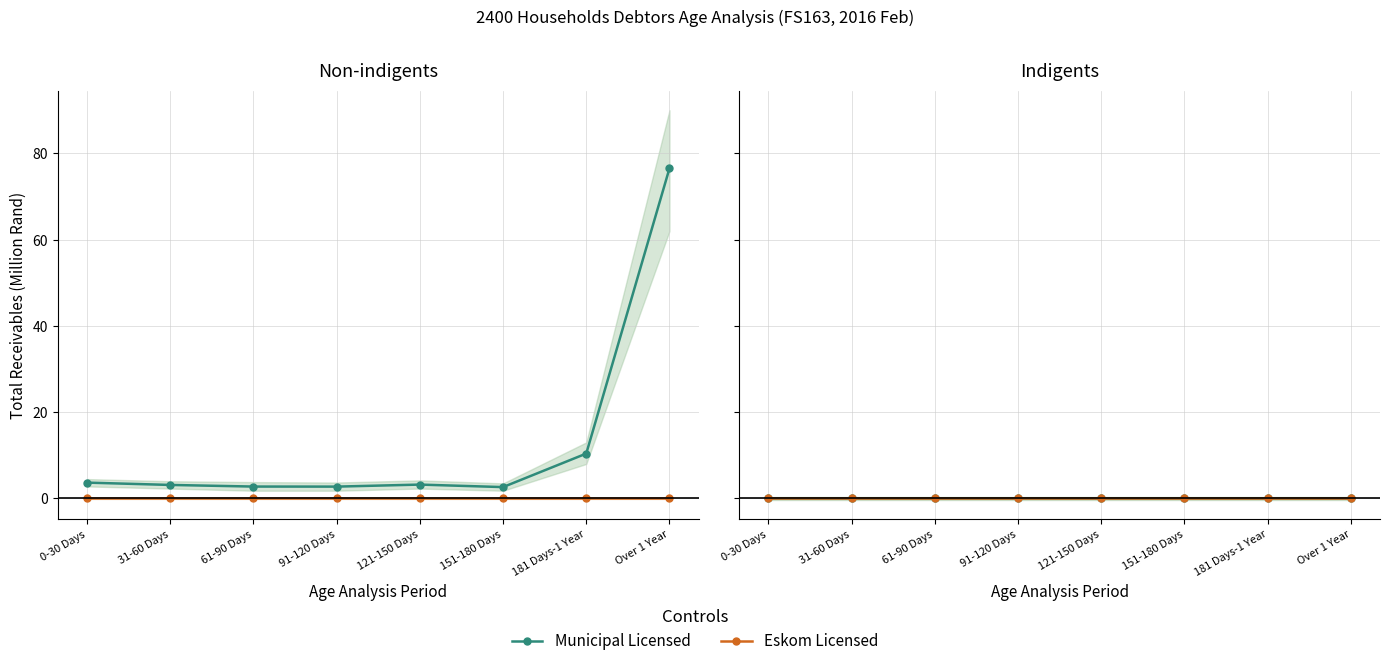

Between 31-60 Days and 91-120 Days, which series saw the biggest shift?

Non-indigents Municipal